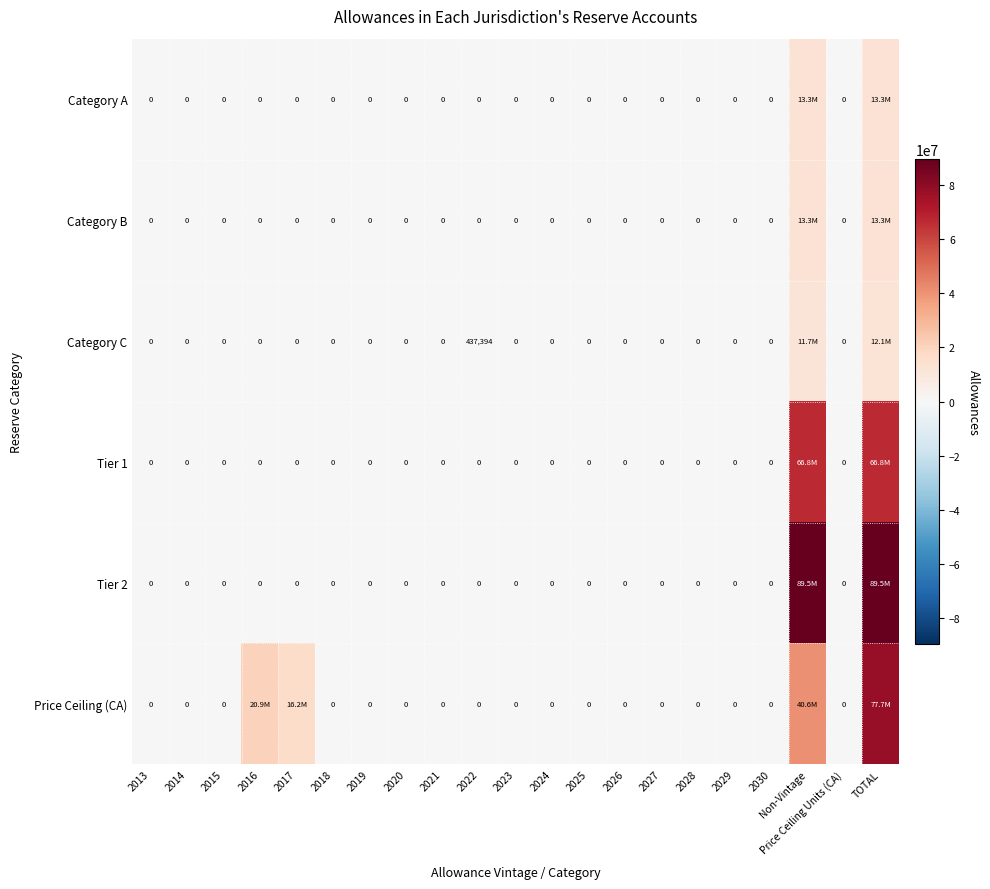

Between 2022 and 2026, which series saw the biggest shift?

Category C